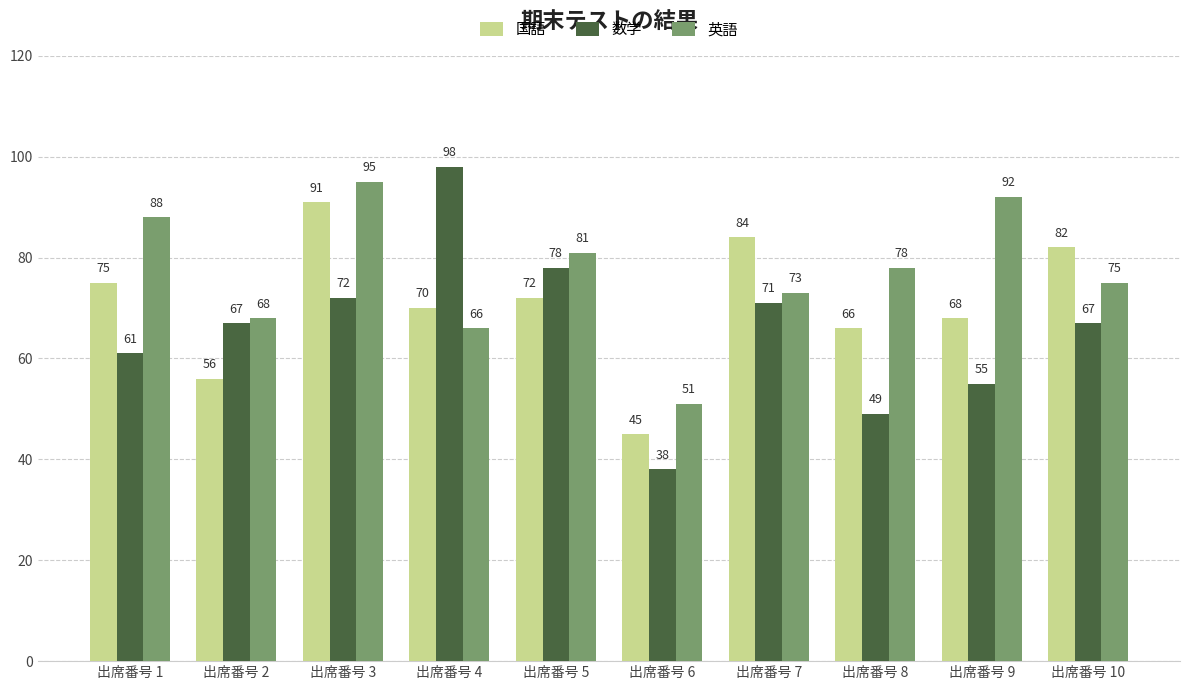

What is the greatest value displayed?

98